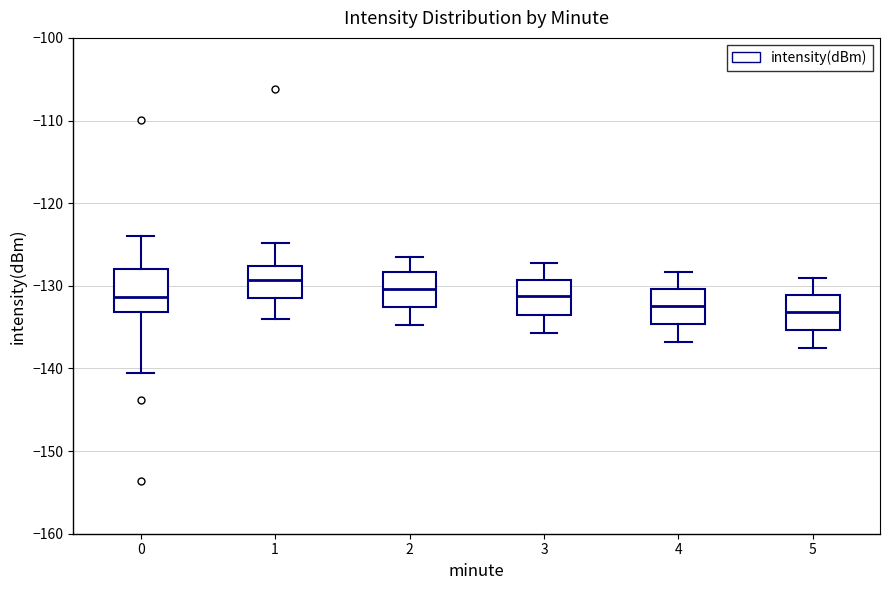

Reading left to right, read every box against the y-axis: the position of its median line, the range the box covers, and the ends of its whiskers. The values are not printed on the chart, so give them approximately, as read against the axis.

0: median -131, box -133 to -128, whiskers -141 to -124
1: median -129, box -131 to -128, whiskers -134 to -125
2: median -130, box -133 to -128, whiskers -135 to -126
3: median -131, box -134 to -129, whiskers -136 to -127
4: median -132, box -135 to -130, whiskers -137 to -128
5: median -133, box -135 to -131, whiskers -137 to -129